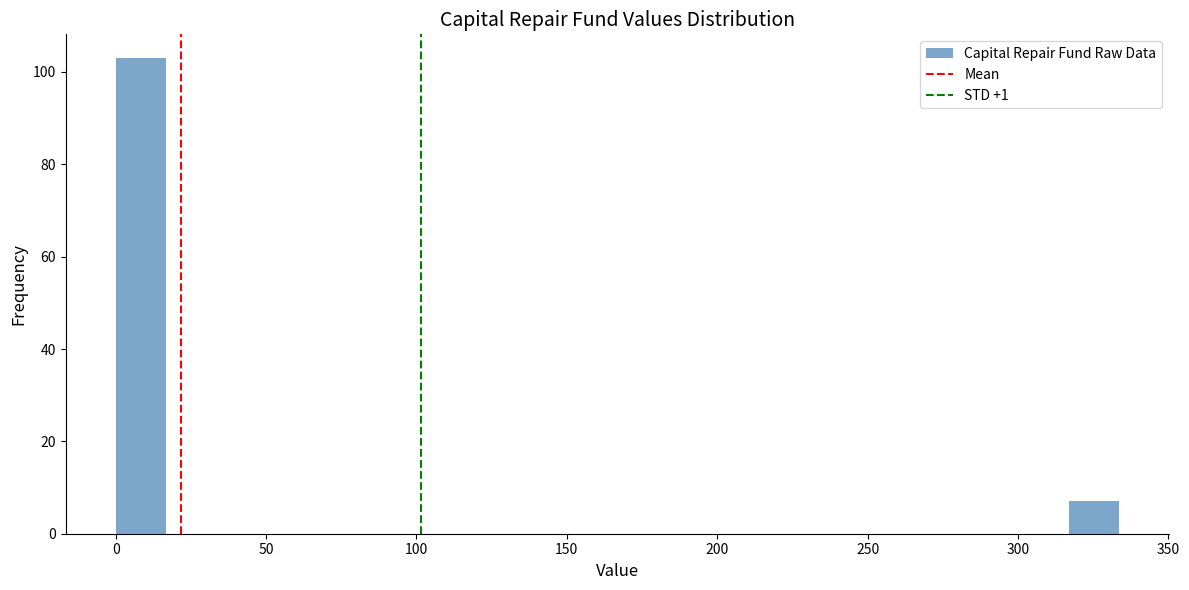

Around what value on the x-axis is the tallest bar? Give the approximate position of its centre, as read against the axis.

10